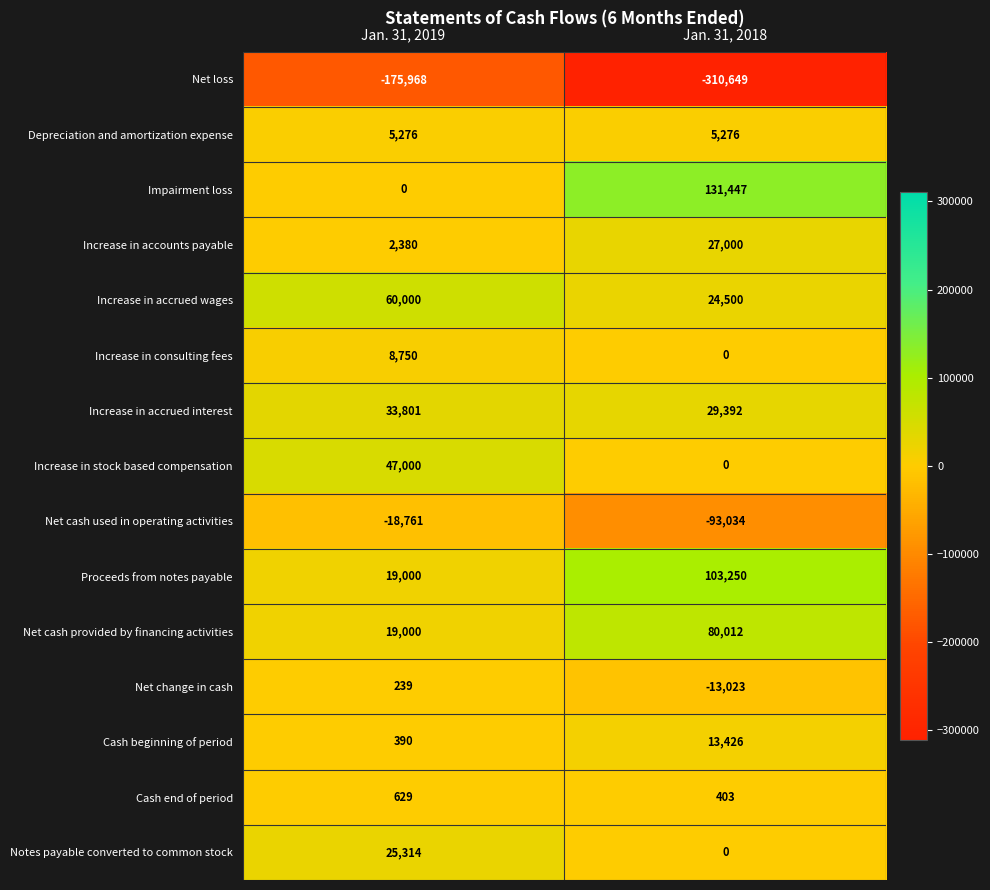

What is the difference between the maximum and minimum values in the Increase in stock based compensation series?

47000